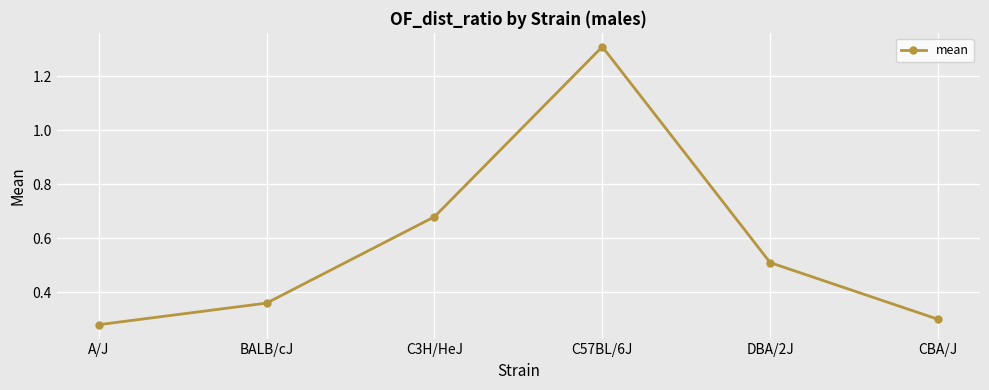

What is the difference between the maximum and minimum values?

1.0